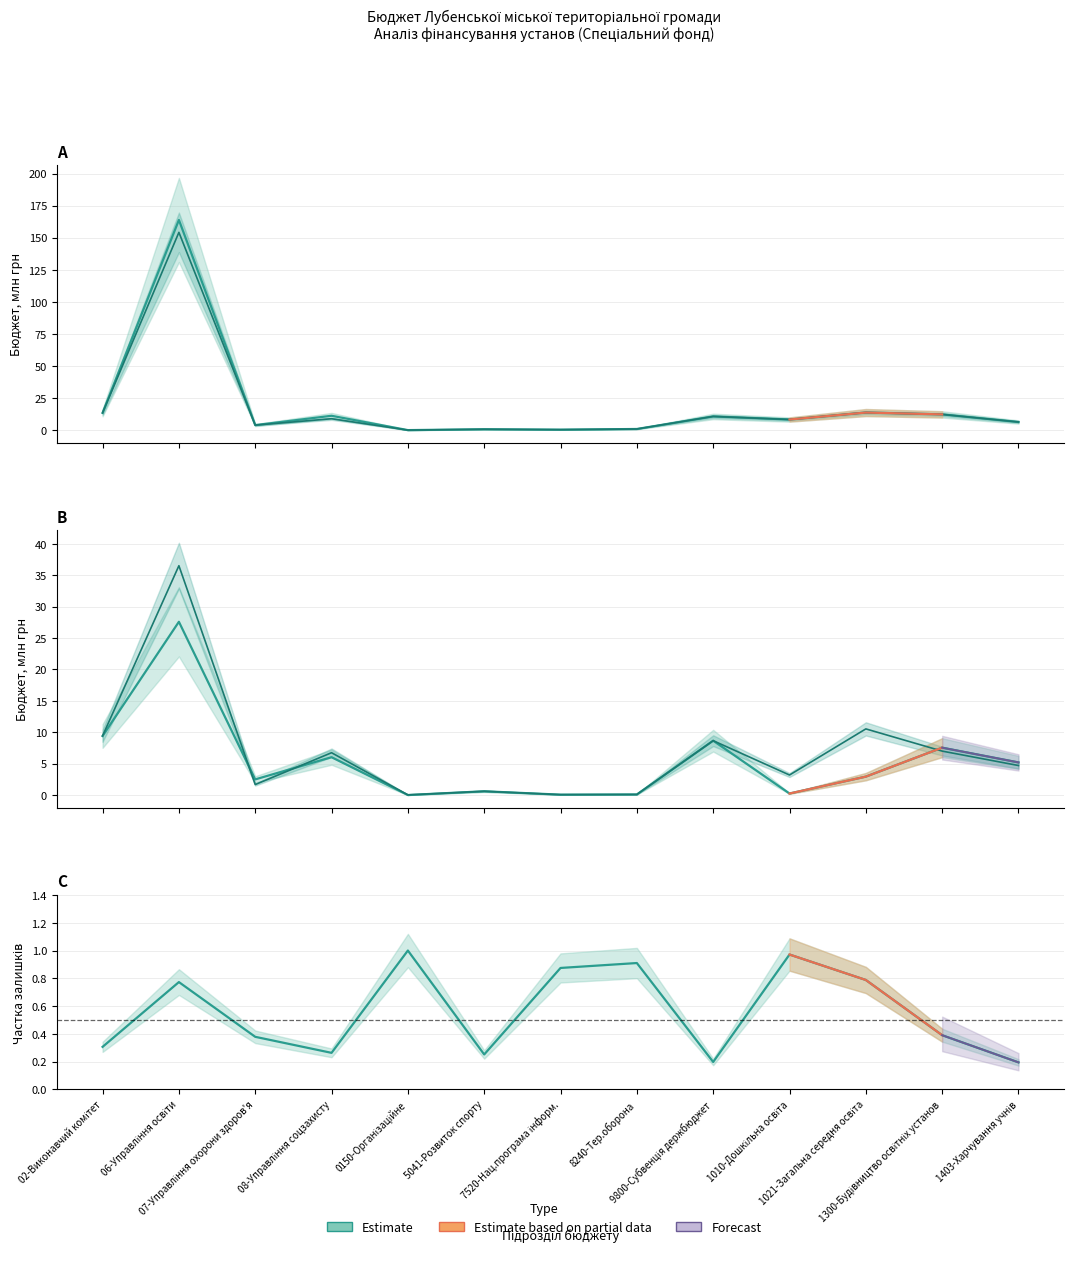

Reading left to right, what are all the values shown in this chart?

Річний план: 02-Виконавчий комітет=13.6	06-Управління освіти=163.9	07-Управління охорони здоров'я=4.0	08-Управління соцзахисту=11.3	0150-Організаційне=0.1	5041-Розвиток спорту=0.8	7520-Нац.програма інформ.=0.5	8240-Тер.оборона=1.0	9800-Субвенція держбюджет=10.8	1010-Дошкільна освіта=8.4	1021-Загальна середня освіта=13.8	1300-Будівництво освітніх установ=12.4	1403-Харчування учнів=6.4
З початку року (план): 02-Виконавчий комітет=13.6	06-Управління освіти=154.2	07-Управління охорони здоров'я=4.0	08-Управління соцзахисту=9.0	0150-Організаційне=0.1	5041-Розвиток спорту=0.8	7520-Нац.програма інформ.=0.5	8240-Тер.оборона=1.0	9800-Субвенція держбюджет=10.8	1010-Дошкільна освіта=8.4	1021-Загальна середня освіта=13.8	1300-Будівництво освітніх установ=12.4	1403-Харчування учнів=6.4
Профінансовано з початку року: 02-Виконавчий комітет=9.4	06-Управління освіти=27.6	07-Управління охорони здоров'я=2.5	08-Управління соцзахисту=6.0	0150-Організаційне=0.0	5041-Розвиток спорту=0.6	7520-Нац.програма інформ.=0.1	8240-Тер.оборона=0.1	9800-Субвенція держбюджет=8.7	1010-Дошкільна освіта=0.2	1021-Загальна середня освіта=2.9	1300-Будівництво освітніх установ=7.5	1403-Харчування учнів=5.2
Касові видатки з початку року: 02-Виконавчий комітет=9.4	06-Управління освіти=36.5	07-Управління охорони здоров'я=1.7	08-Управління соцзахисту=6.7	0150-Організаційне=0.0	5041-Розвиток спорту=0.6	7520-Нац.програма інформ.=0.1	8240-Тер.оборона=0.1	9800-Субвенція держбюджет=8.7	1010-Дошкільна освіта=3.2	1021-Загальна середня освіта=10.5	1300-Будівництво освітніх установ=7.0	1403-Харчування учнів=4.7
Залишки / Річний план: 02-Виконавчий комітет=0.3	06-Управління освіти=0.8	07-Управління охорони здоров'я=0.4	08-Управління соцзахисту=0.3	0150-Організаційне=1.0	5041-Розвиток спорту=0.3	7520-Нац.програма інформ.=0.9	8240-Тер.оборона=0.9	9800-Субвенція держбюджет=0.2	1010-Дошкільна освіта=1.0	1021-Загальна середня освіта=0.8	1300-Будівництво освітніх установ=0.4	1403-Харчування учнів=0.2